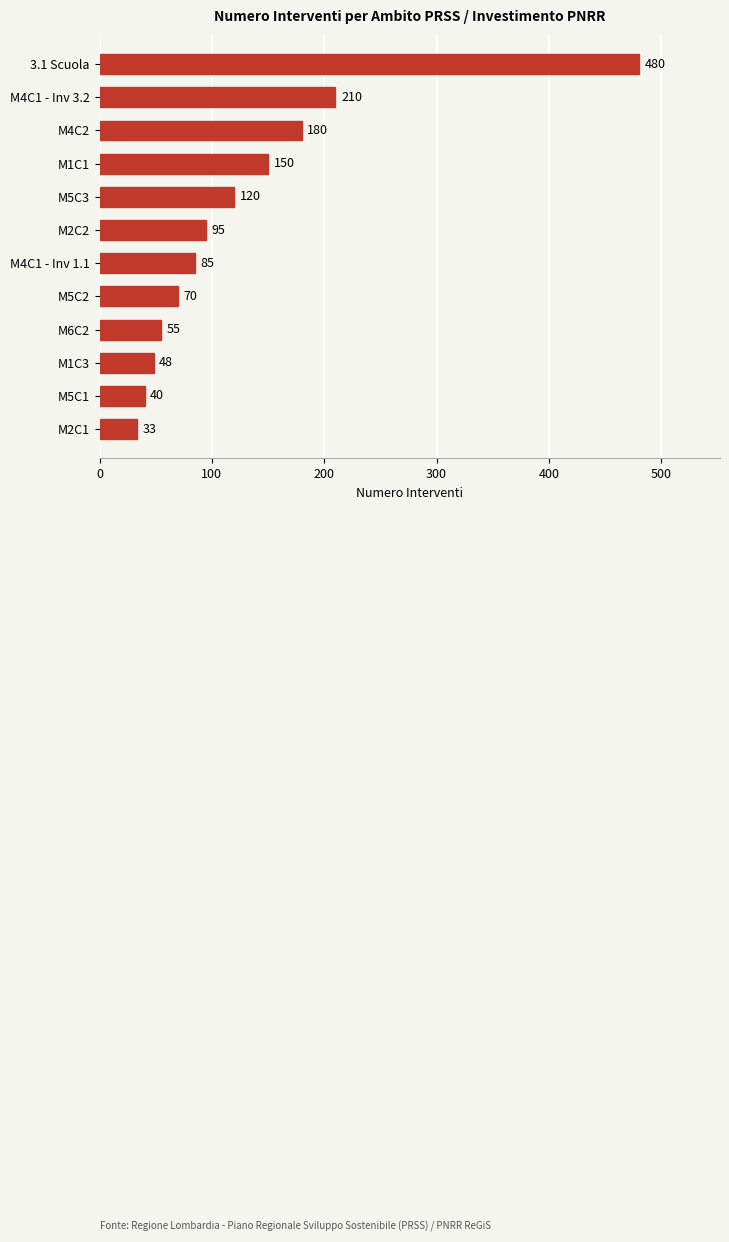

Reading top to bottom, list all the values displayed in this chart.

480	210	180	150	120	95	85	70	55	48	40	33